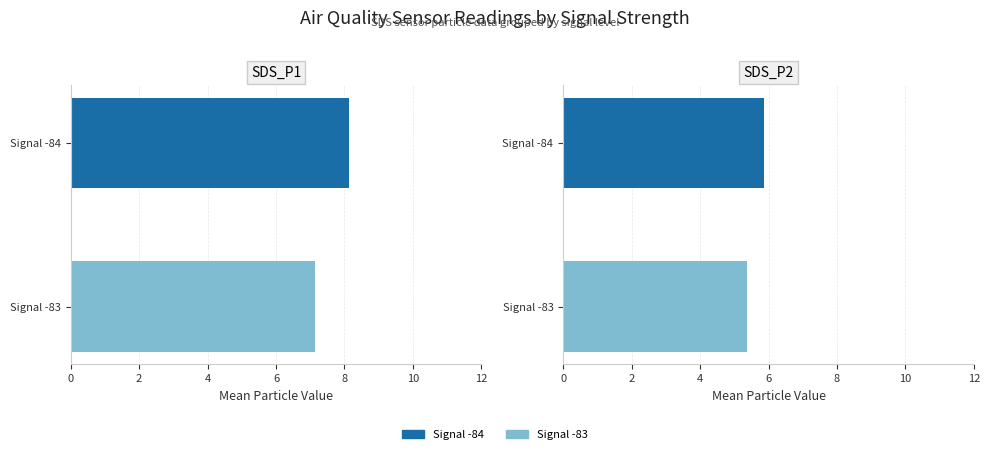

The SDS_P1 series shows 10.1 at 15. True or false?

False